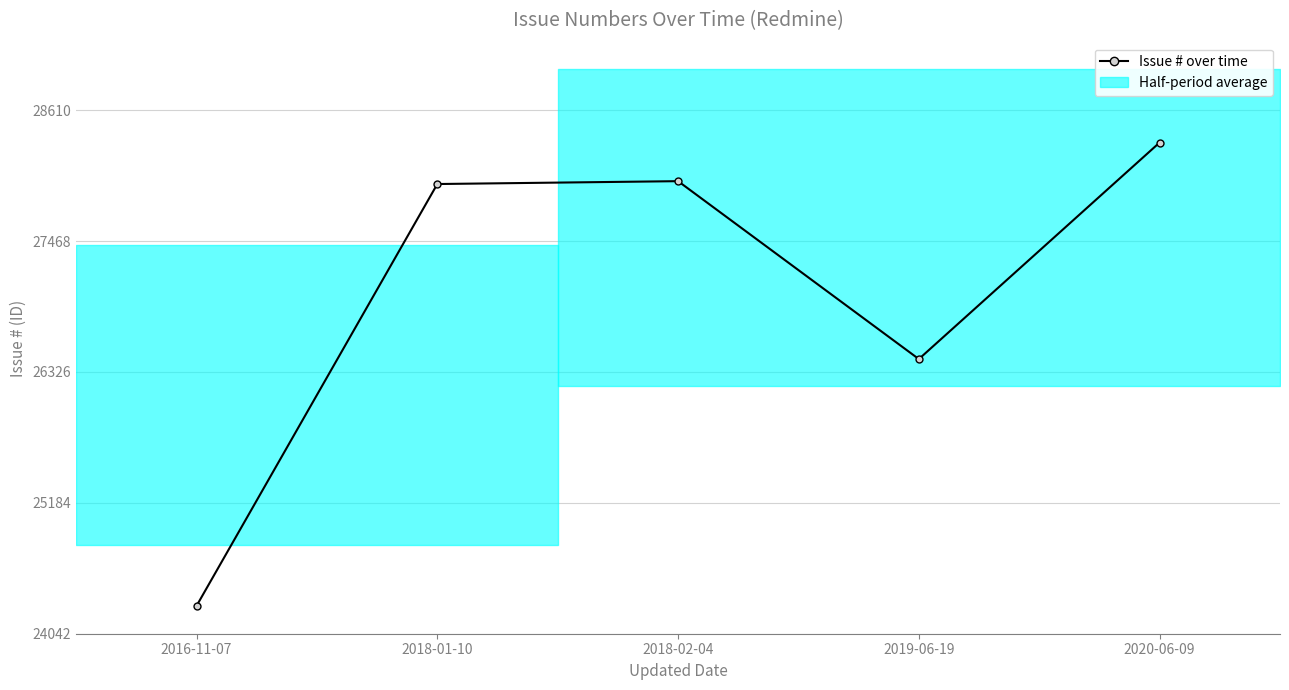

What is the change in value from 2018-01-10 to 2019-06-19?

-1527